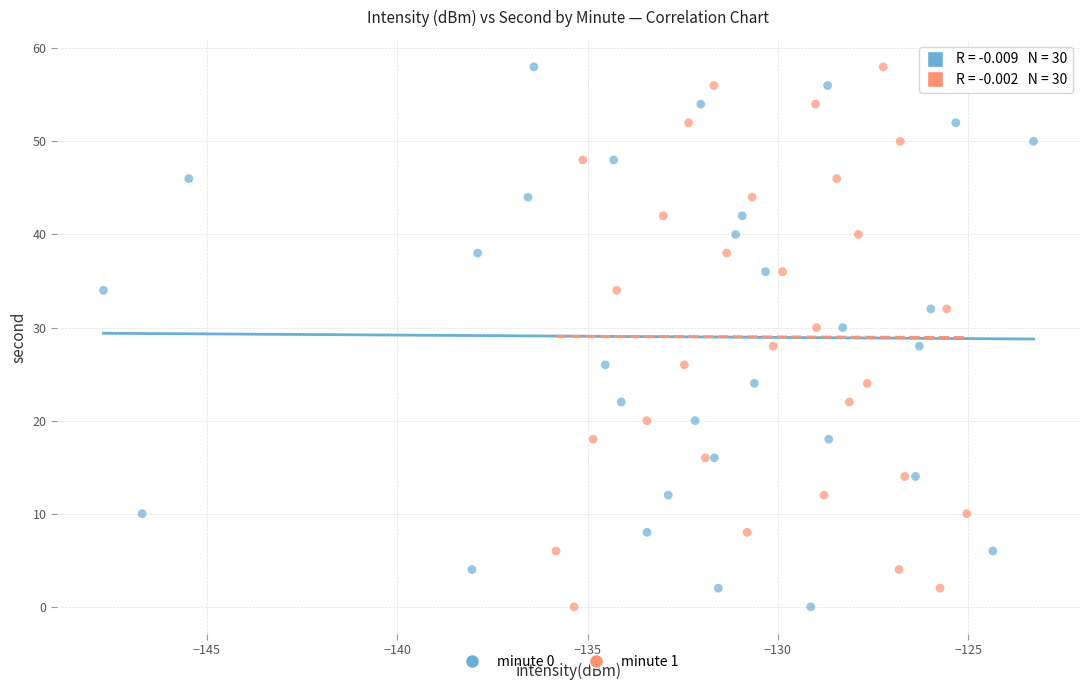

What are all the series names shown in the legend?

minute 0, minute 1